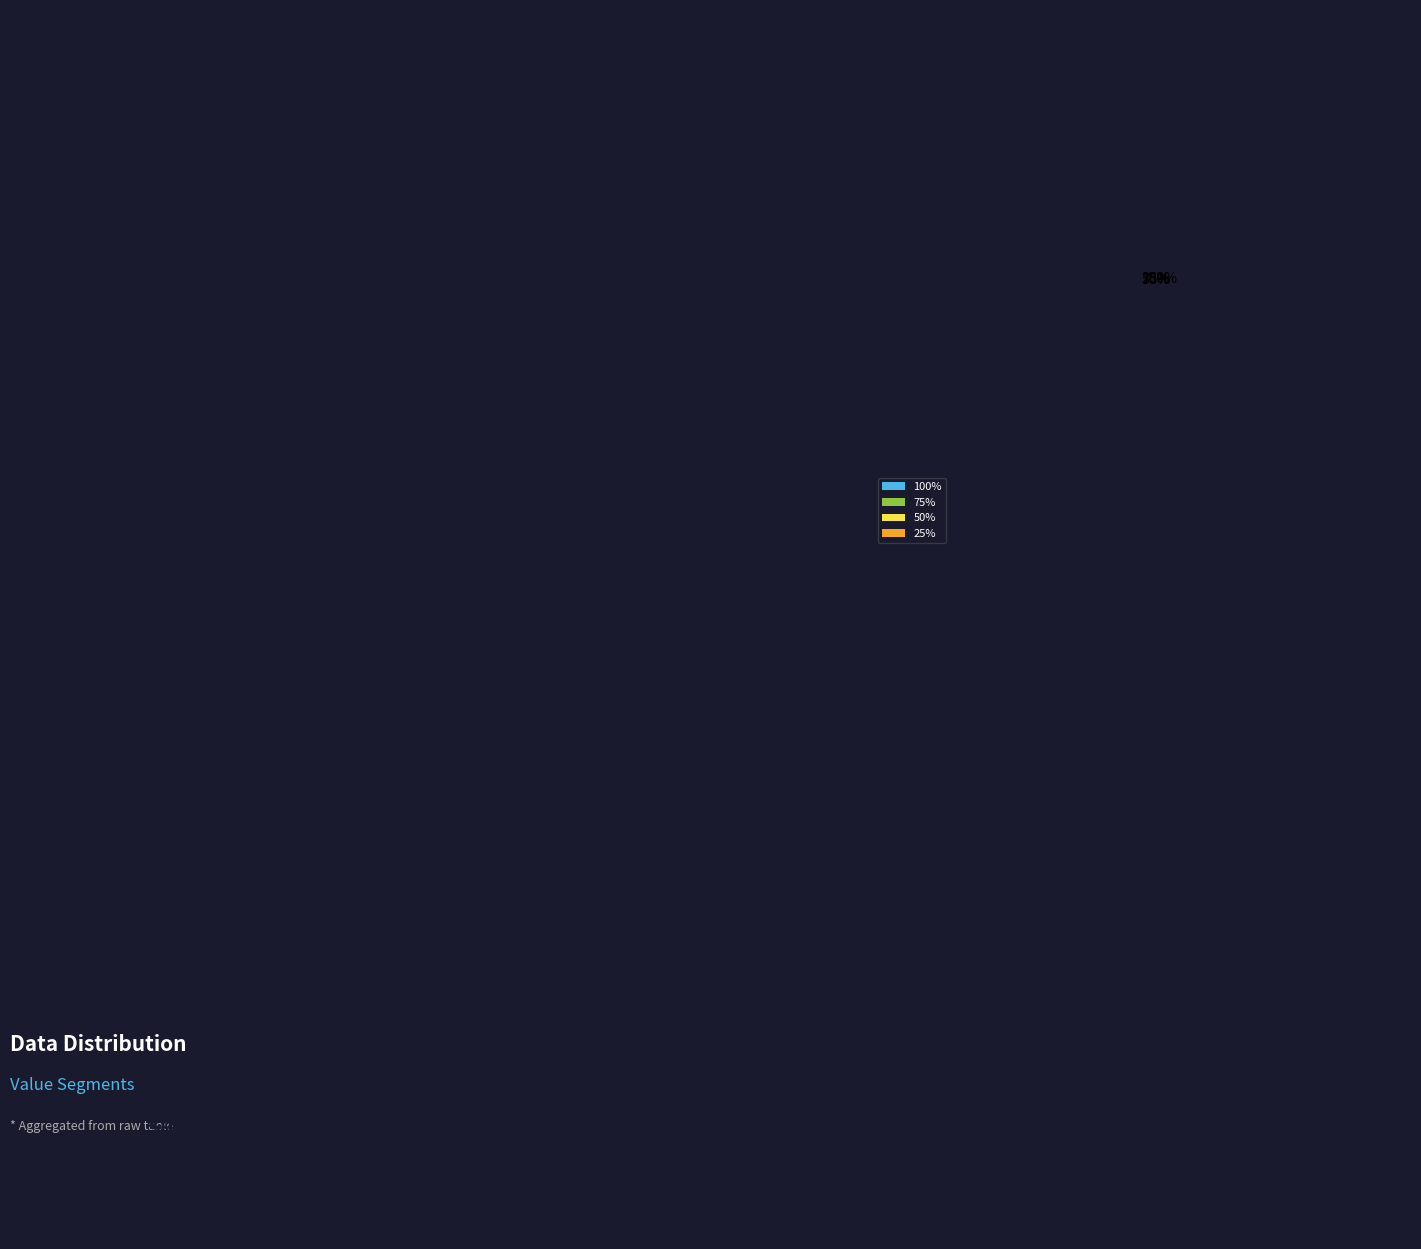

The 0 slice represents 14% of the pie. True or false?

False